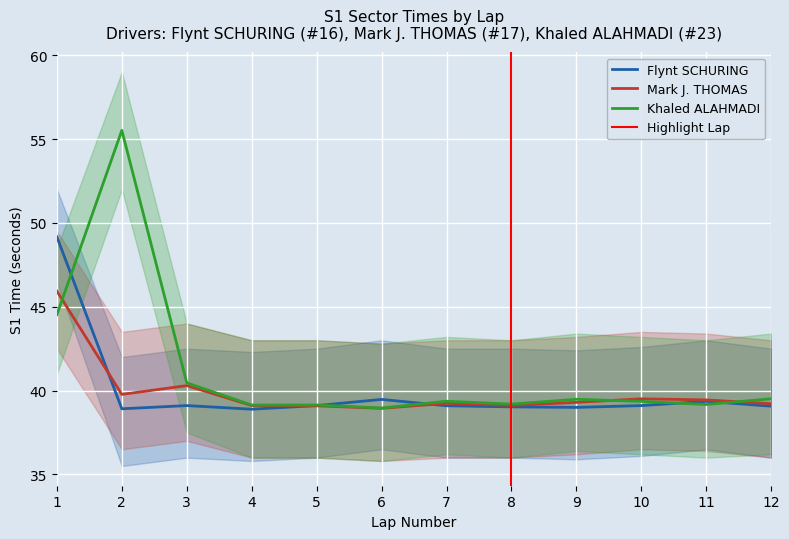

Which series has the widest spread of values?

Khaled ALAHMADI